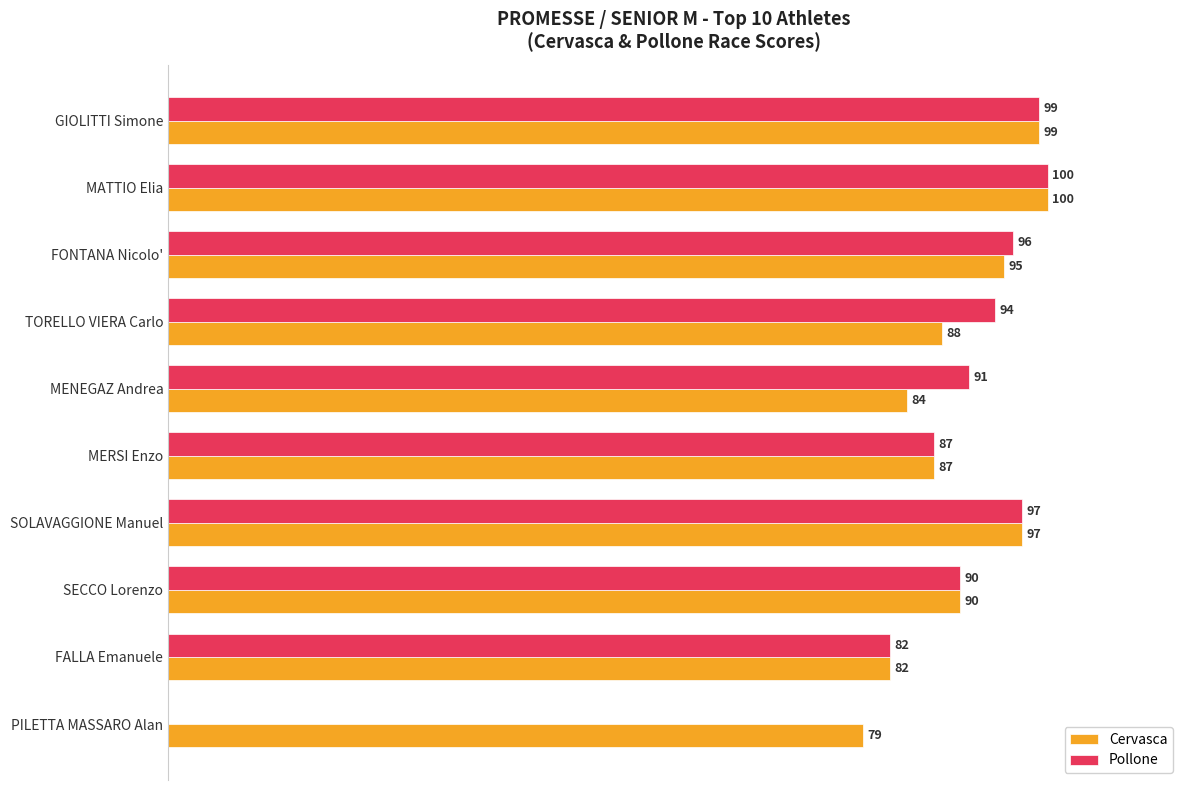

At which label is Cervasca closest to 89?

TORELLO VIERA Carlo